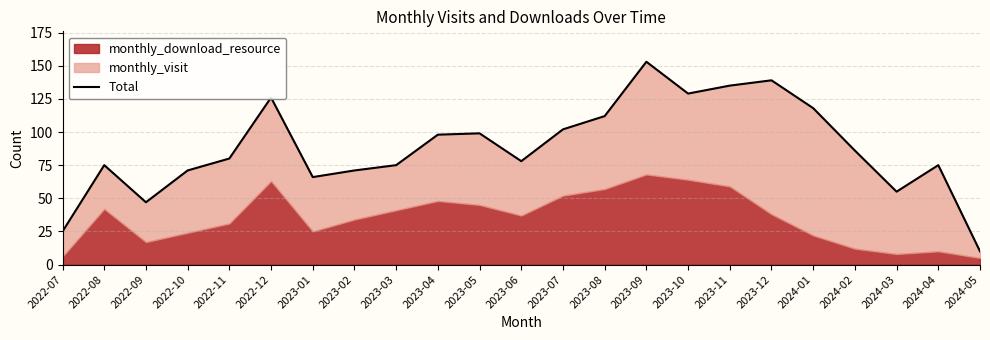

Rank the categories by value from lowest to highest.

2024-05, 2022-07, 2022-09, 2024-03, 2023-01, 2022-10, 2023-02, 2022-08, 2023-03, 2024-04, 2023-06, 2022-11, 2024-02, 2023-04, 2023-05, 2023-07, 2023-08, 2024-01, 2022-12, 2023-10, 2023-11, 2023-12, 2023-09